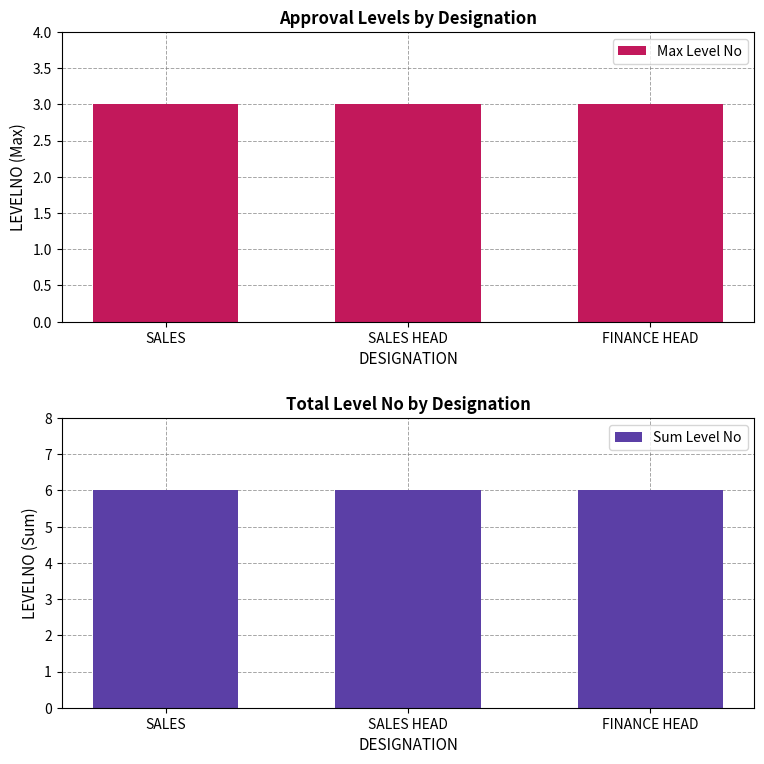

List the series in order of their peak value, highest first.

Sum Level No, Max Level No